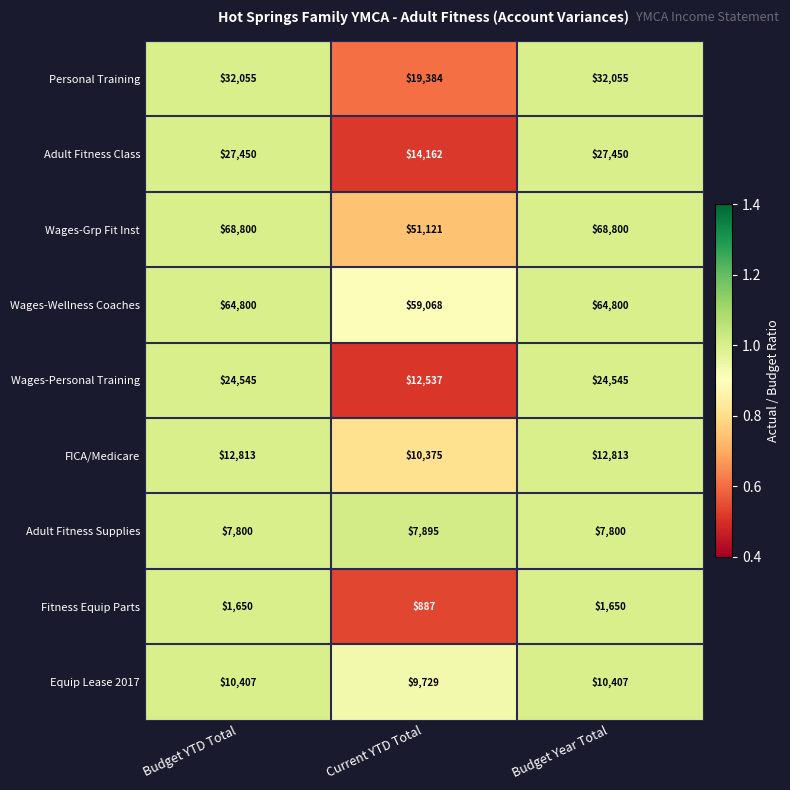

What is the maximum value for Adult Fitness Class?

27450